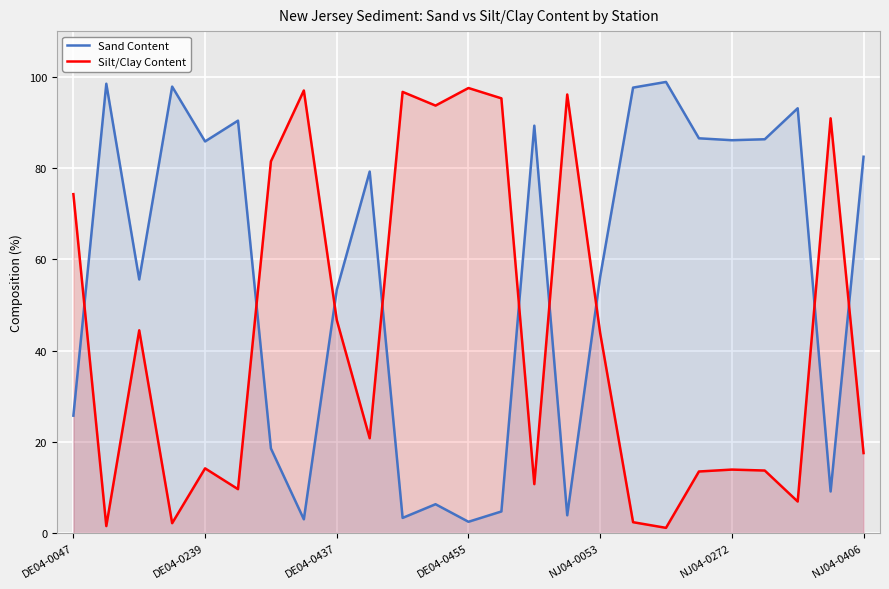

Which series has the largest total across all categories?

Sand Content